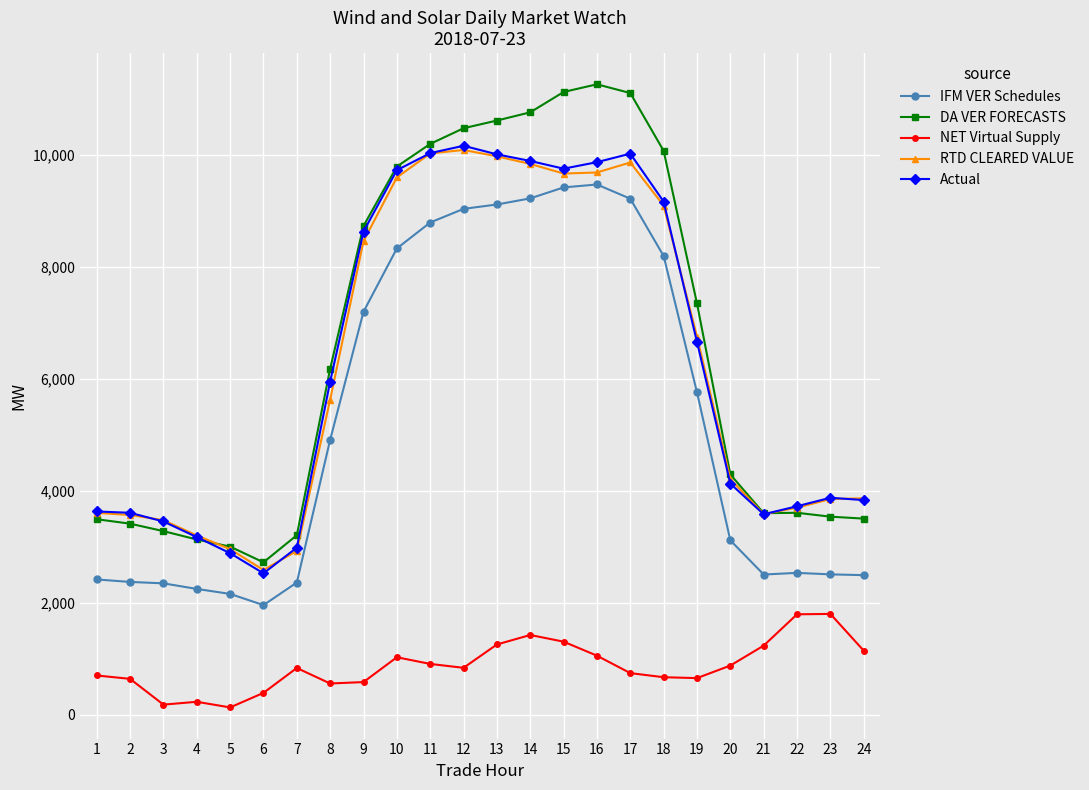

What is the minimum value for RTD CLEARED VALUE?

2587.0